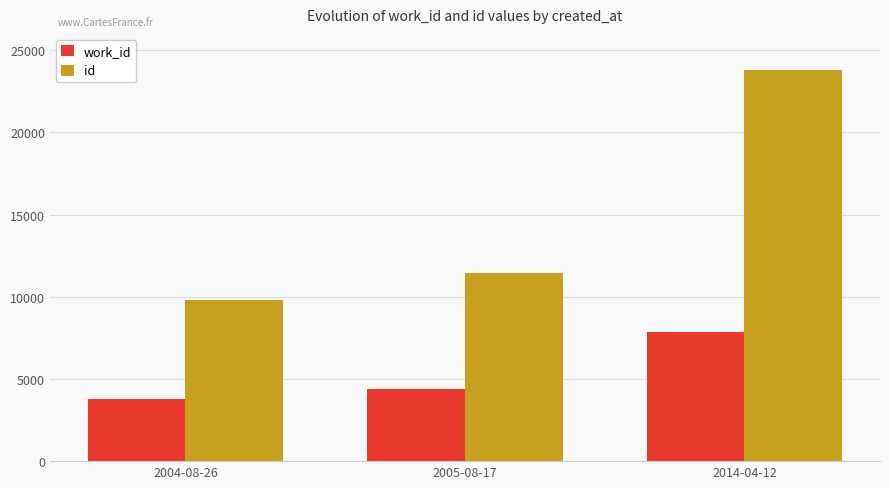

Where is work_id nearest to the value 5834?

2005-08-17